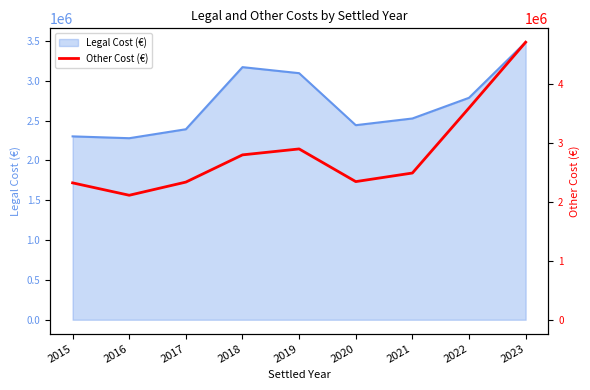

How many points are lower than both their immediate neighbors (excluding endpoints)?

2